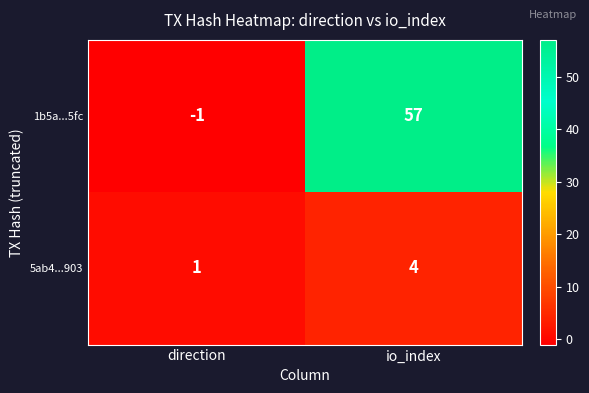

List the series in order of their peak value, highest first.

1b5a...5fc, 5ab4...903